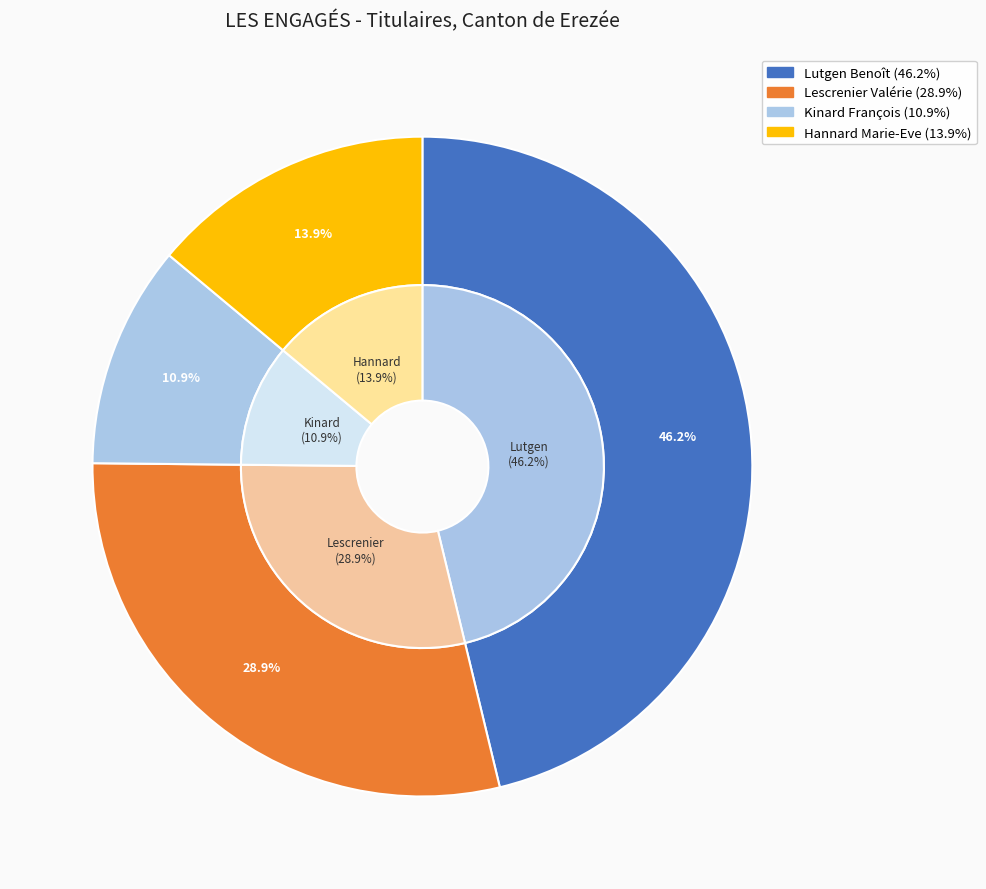

What is the ratio of the value at Lutgen Benoît to the value at Hannard Marie-Eve?

3.3